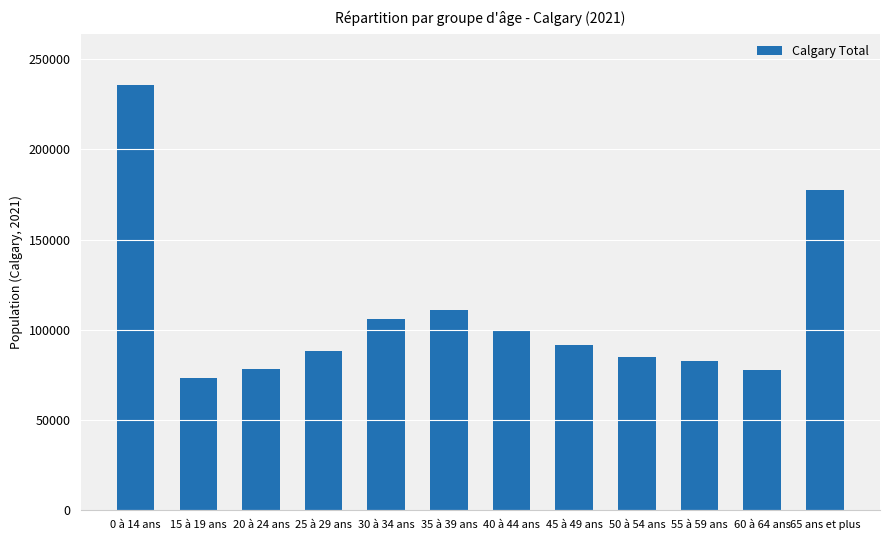

What is the smallest value displayed?

73490